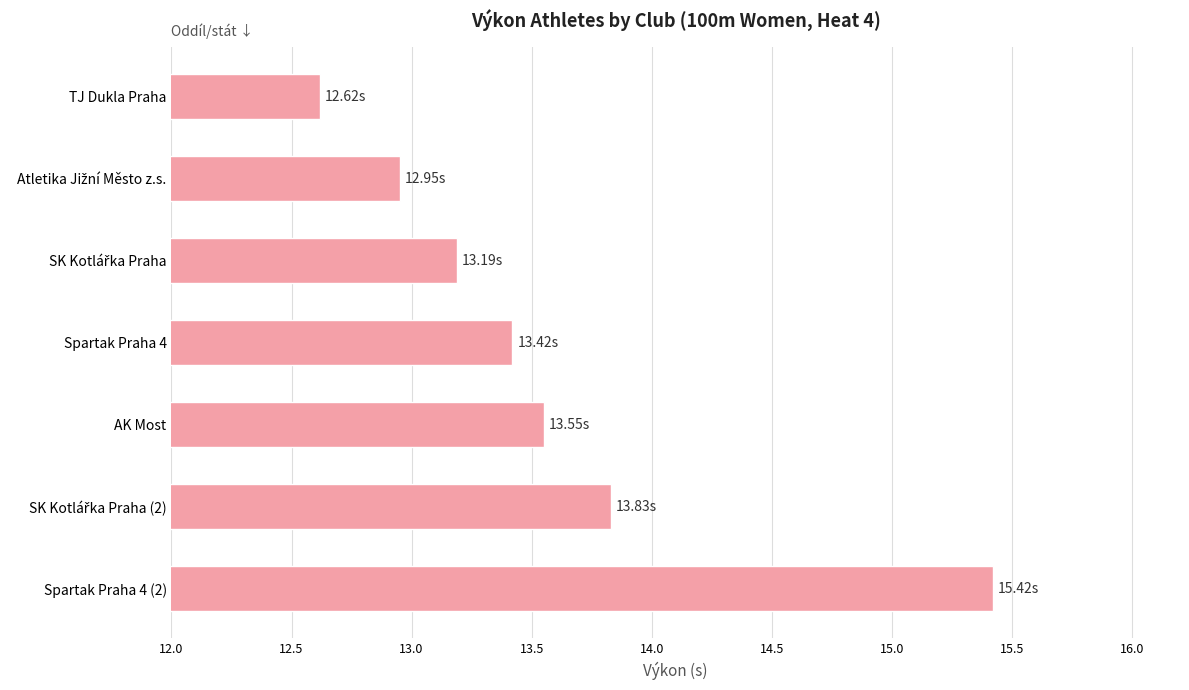

What is the label of the 7th bar from the bottom?

TJ Dukla Praha